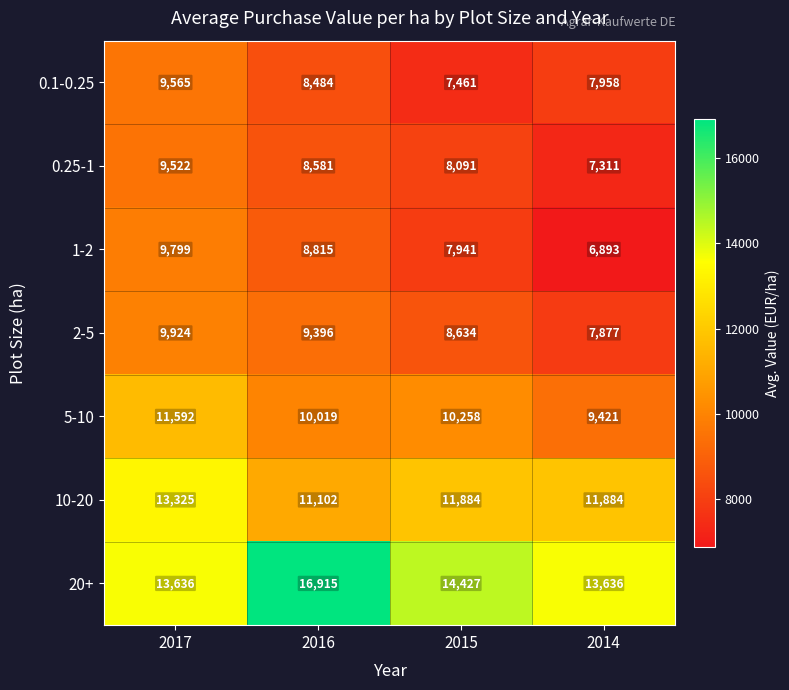

List the series in order of their peak value, highest first.

20+, 10-20, 5-10, 2-5, 1-2, 0.1-0.25, 0.25-1